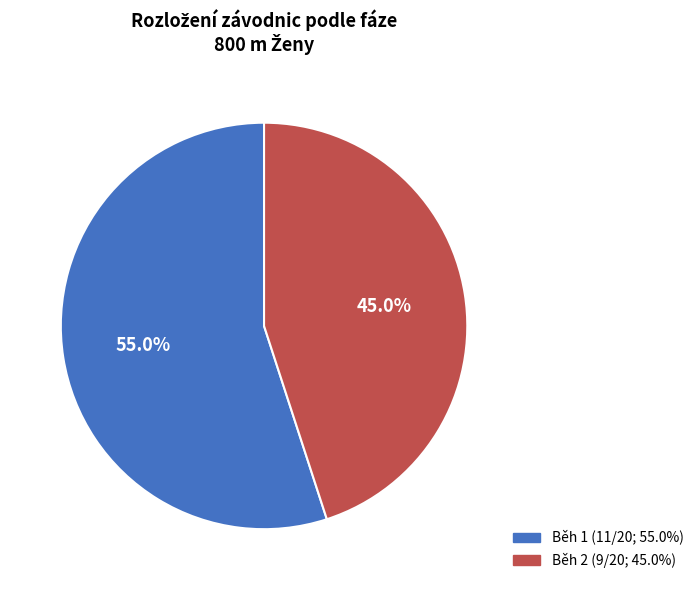

Is there a majority slice in this chart?

Yes